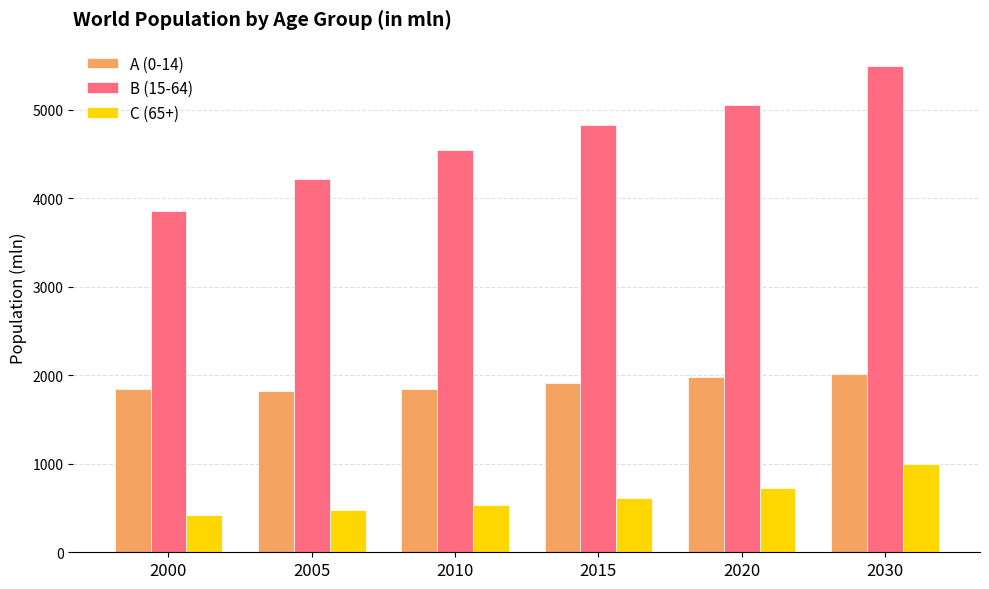

The A (0-14) series shows 2009.8 at 2030. True or false?

True